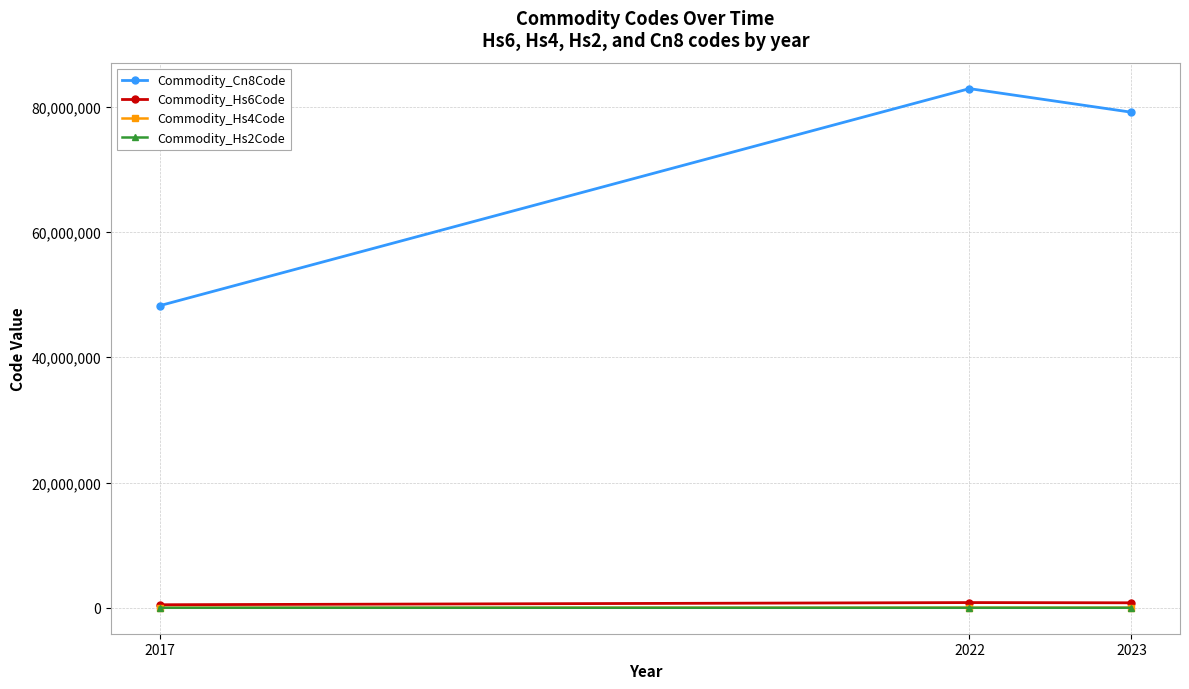

How many values in the Commodity_Hs4Code series are below 7913?

1